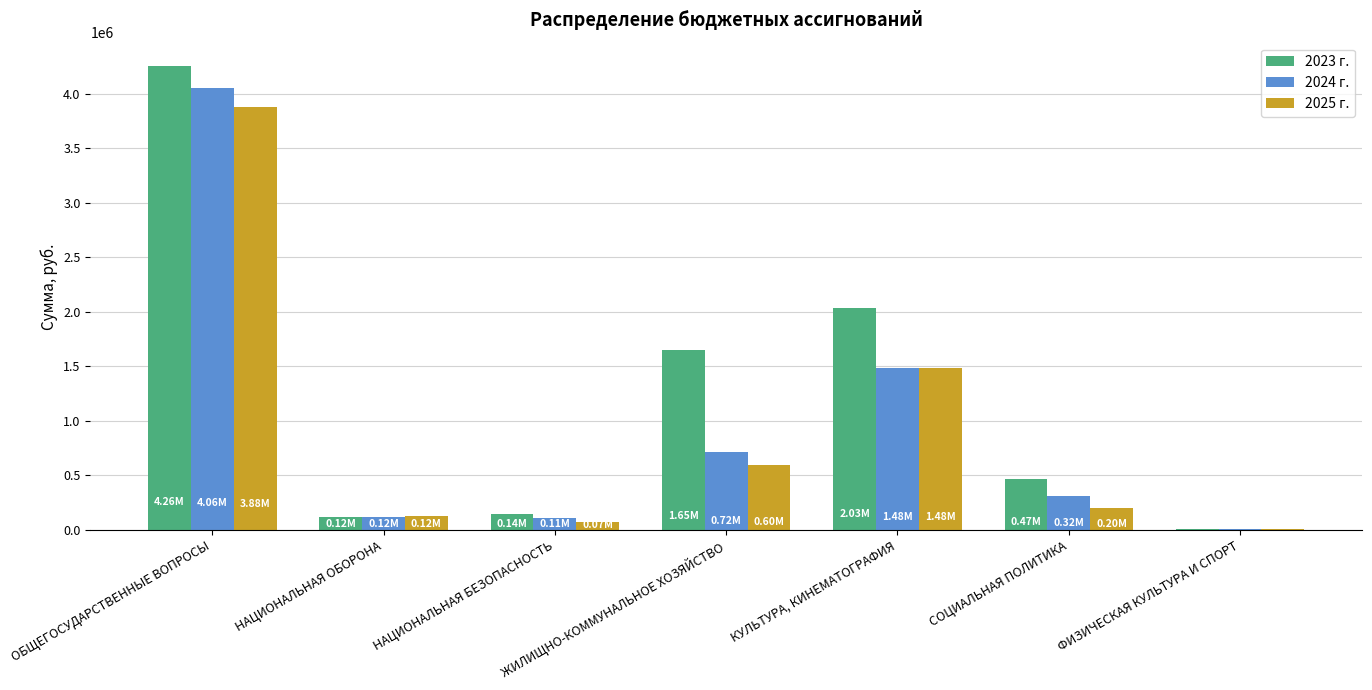

Which series has the largest range (max minus min)?

2023 г.